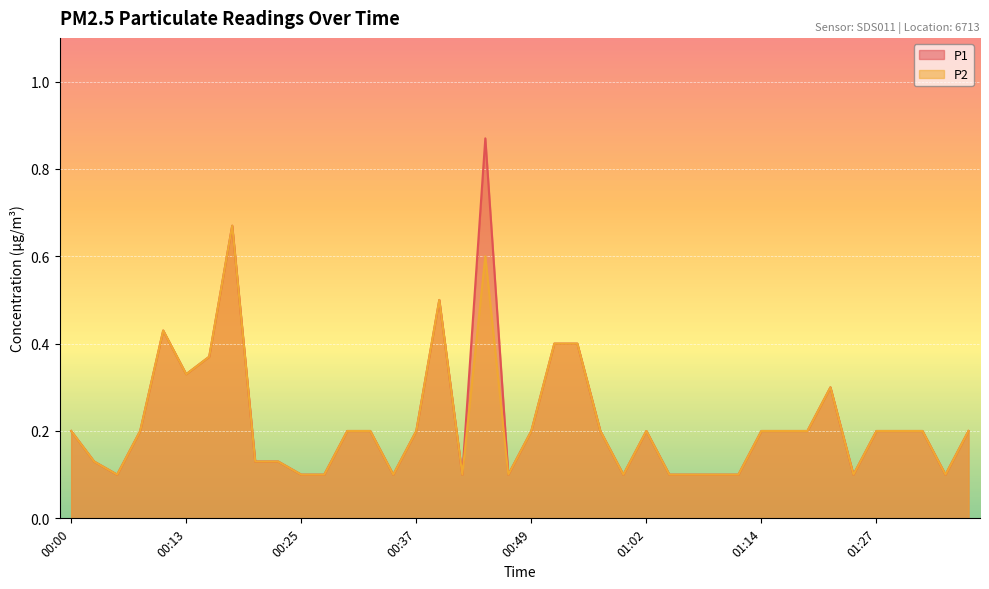

At how many categories does at least one series exceed 0?

40